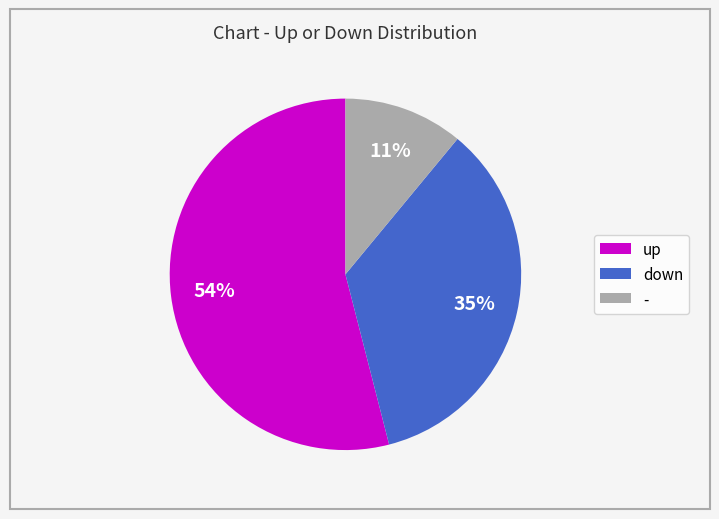

The up slice represents 68% of the pie. True or false?

False